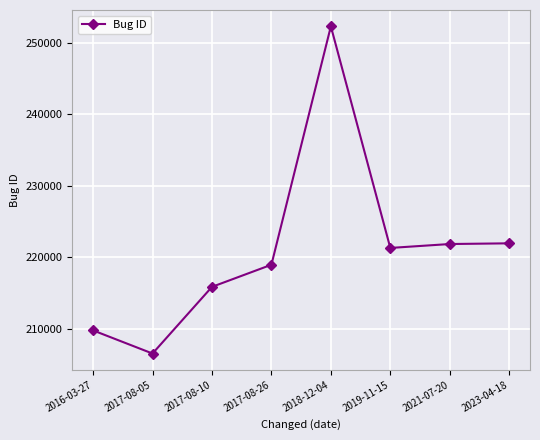

What is the difference between the maximum and minimum values?

45810